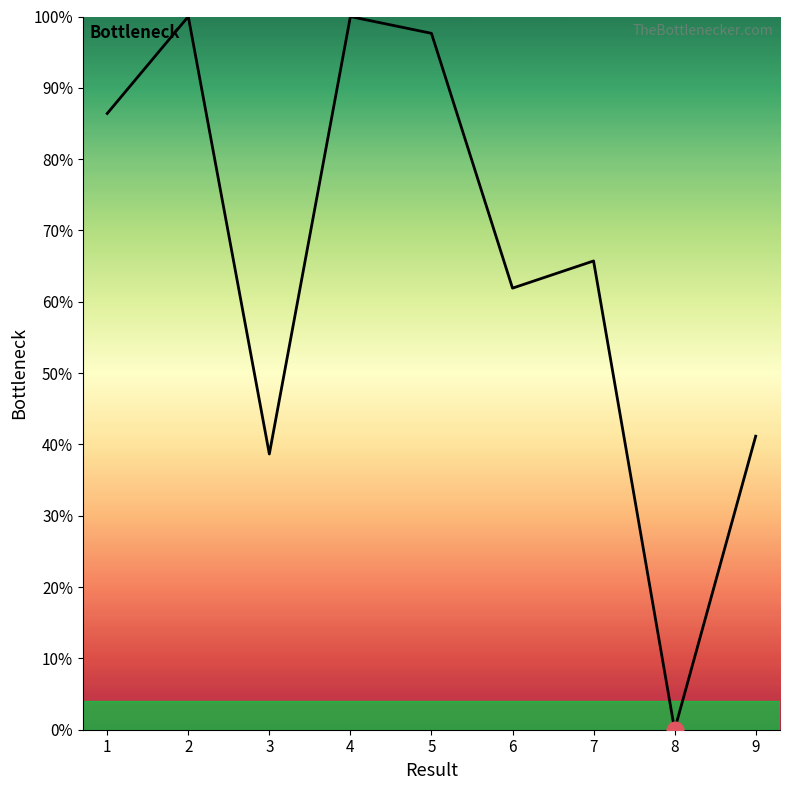

Is it true that the value at 2 is 100.0?

True